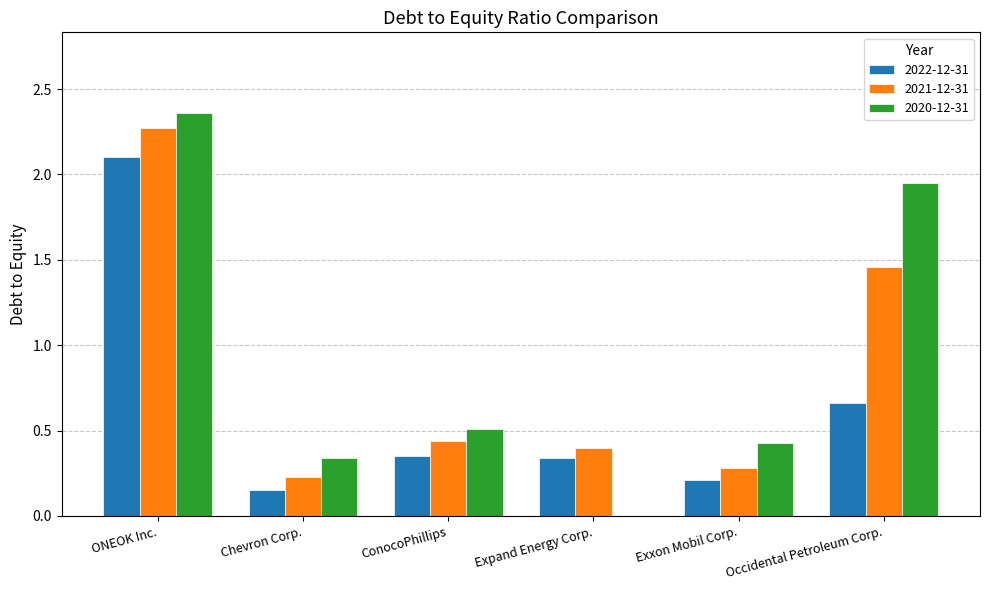

Is the value of 2020-12-31 at Expand Energy Corp. greater than the value of 2021-12-31 at Expand Energy Corp.?

No